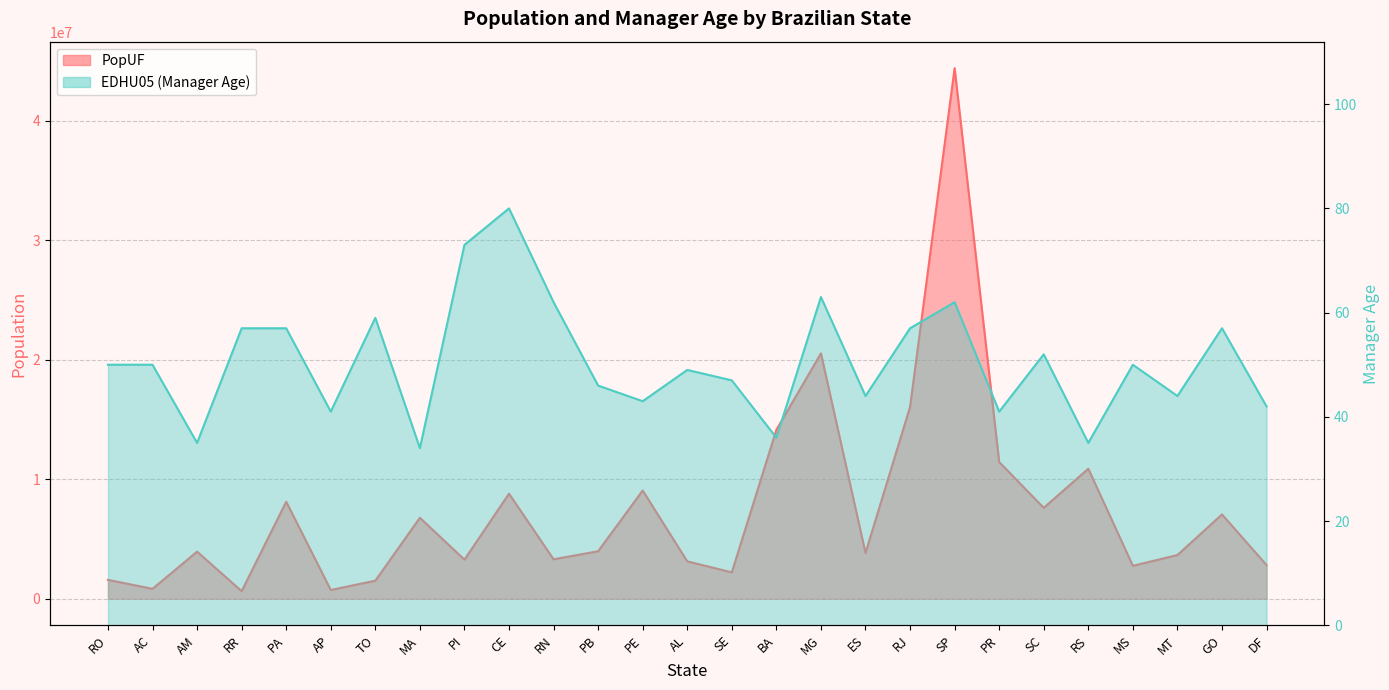

What is the approximate value of EDHU05 at AL, to the nearest 5?

50